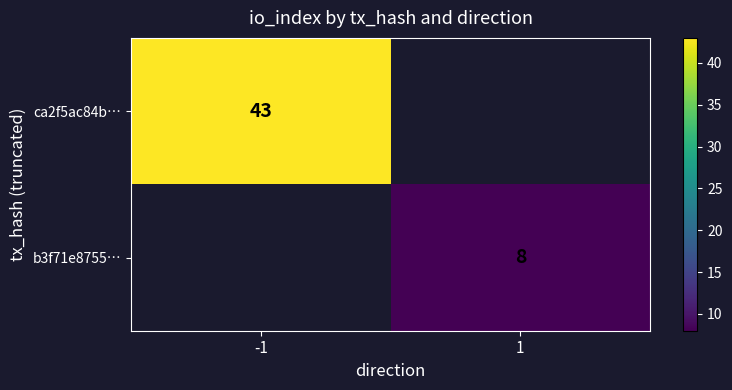

The value of ca2f5ac84b… at -1 is 43. True or false?

True